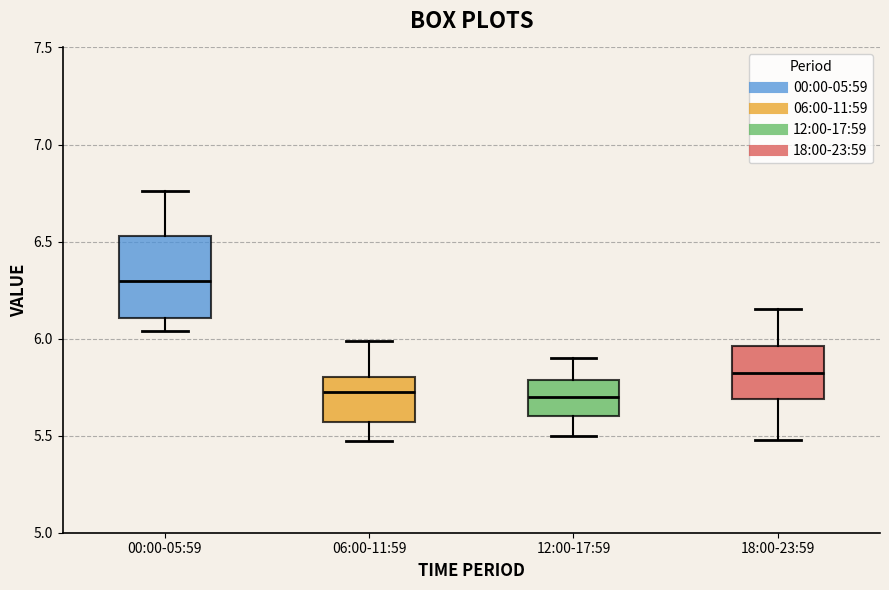

Reading left to right, transcribe this box plot: for each box, give where its median line is, the range the box spans, and where its two whiskers end, as read against the y-axis. The values are not printed on the chart, so give them approximately, as read against the axis.

00:00-05:59: median 6.30, box 6.10 to 6.55, whiskers 6.05 to 6.75
06:00-11:59: median 5.75, box 5.55 to 5.80, whiskers 5.45 to 6.00
12:00-17:59: median 5.70, box 5.60 to 5.80, whiskers 5.50 to 5.90
18:00-23:59: median 5.85, box 5.70 to 5.95, whiskers 5.50 to 6.15